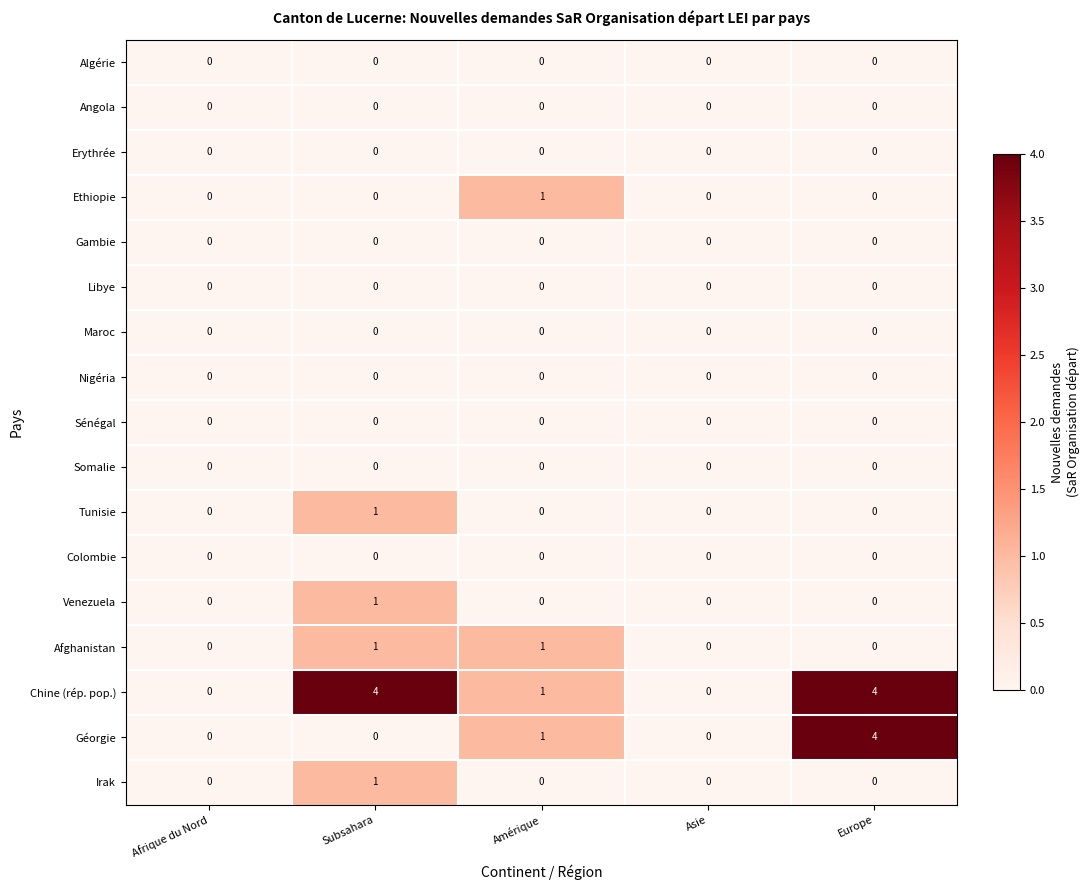

How many series are shown in this chart?

17